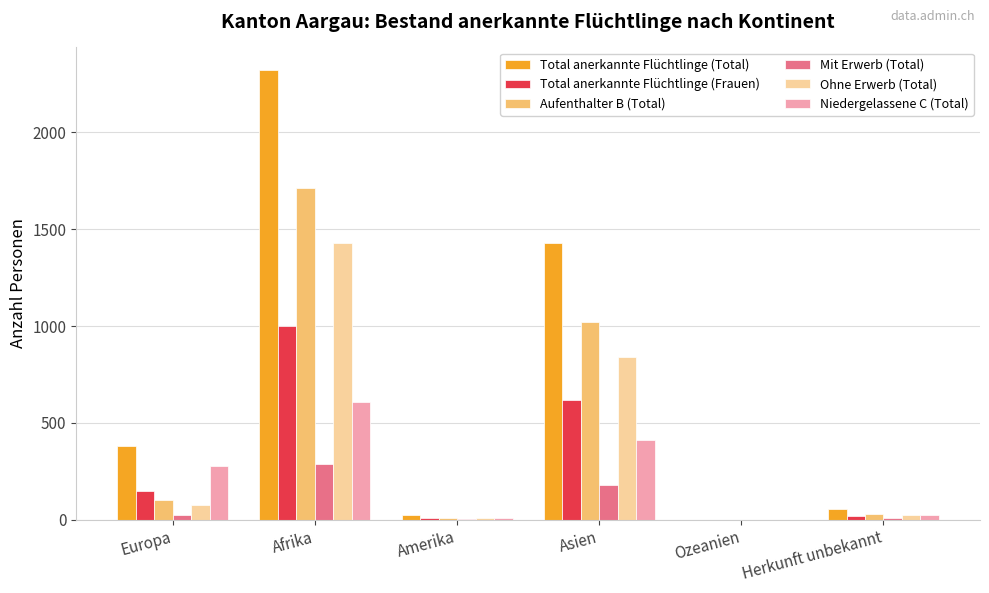

The value of Niedergelassene C (Total) at Afrika is 610. True or false?

True